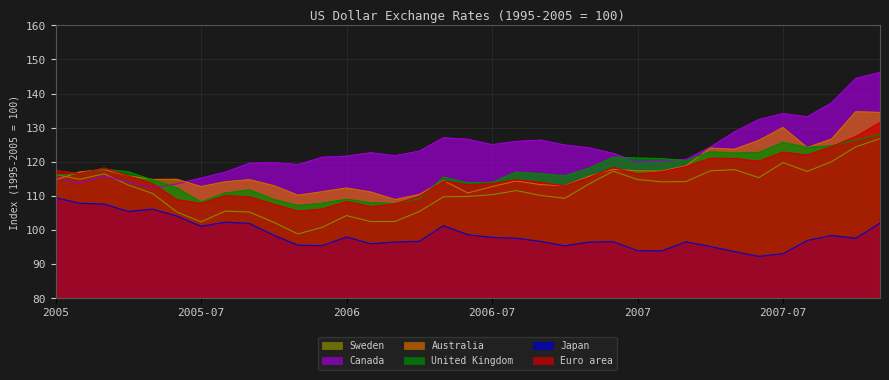

Does the chart display data point markers on the line(s)?

No